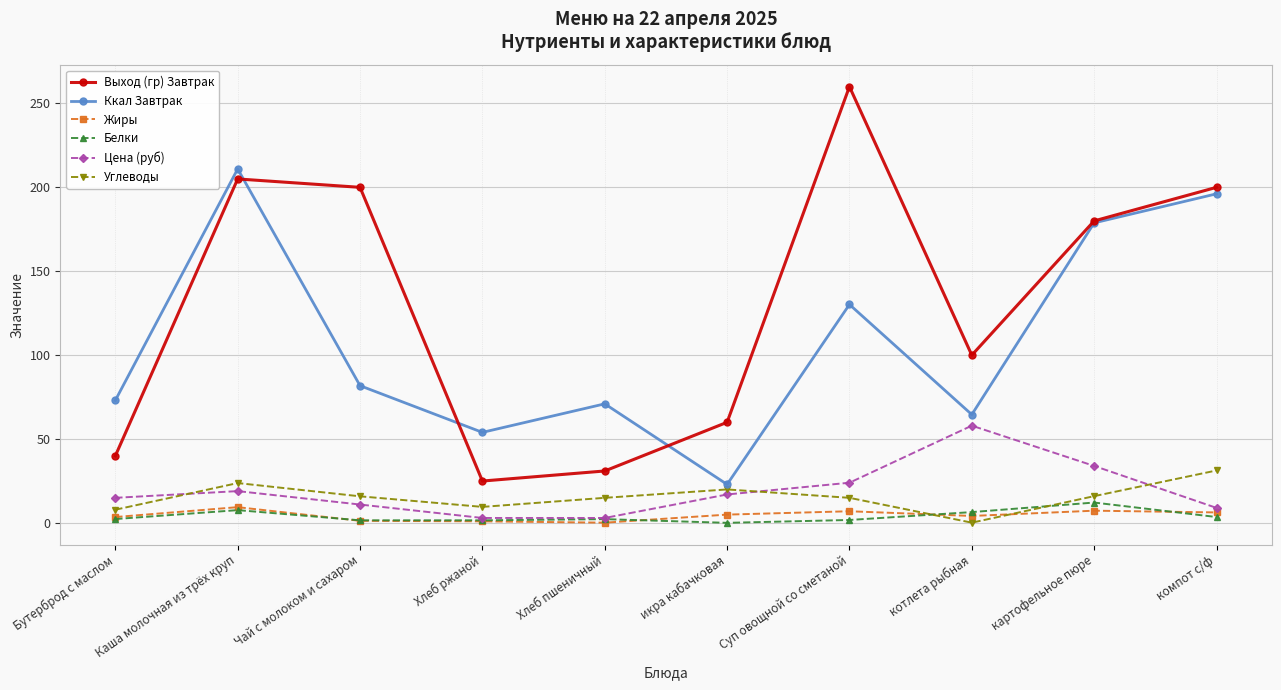

Which series has the largest total across all categories?

Выход (гр) Завтрак